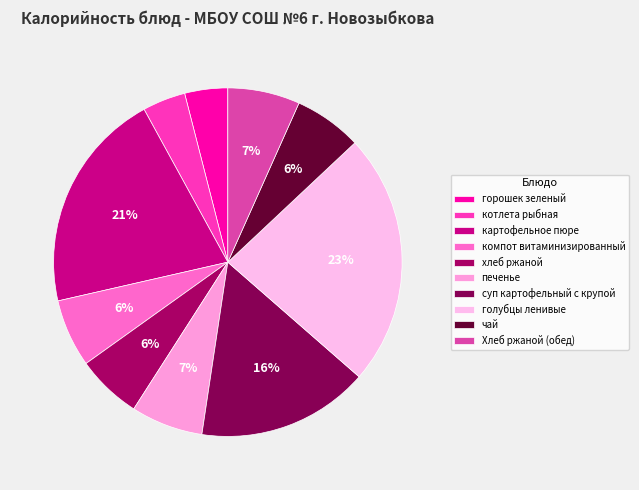

What percentage do Хлеб ржаной (обед) and котлета рыбная together represent?

10.7%